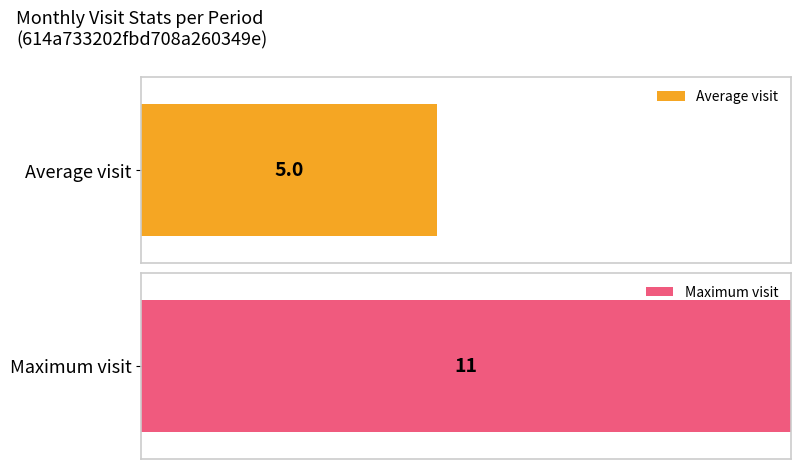

Does the chart contain any negative values?

No